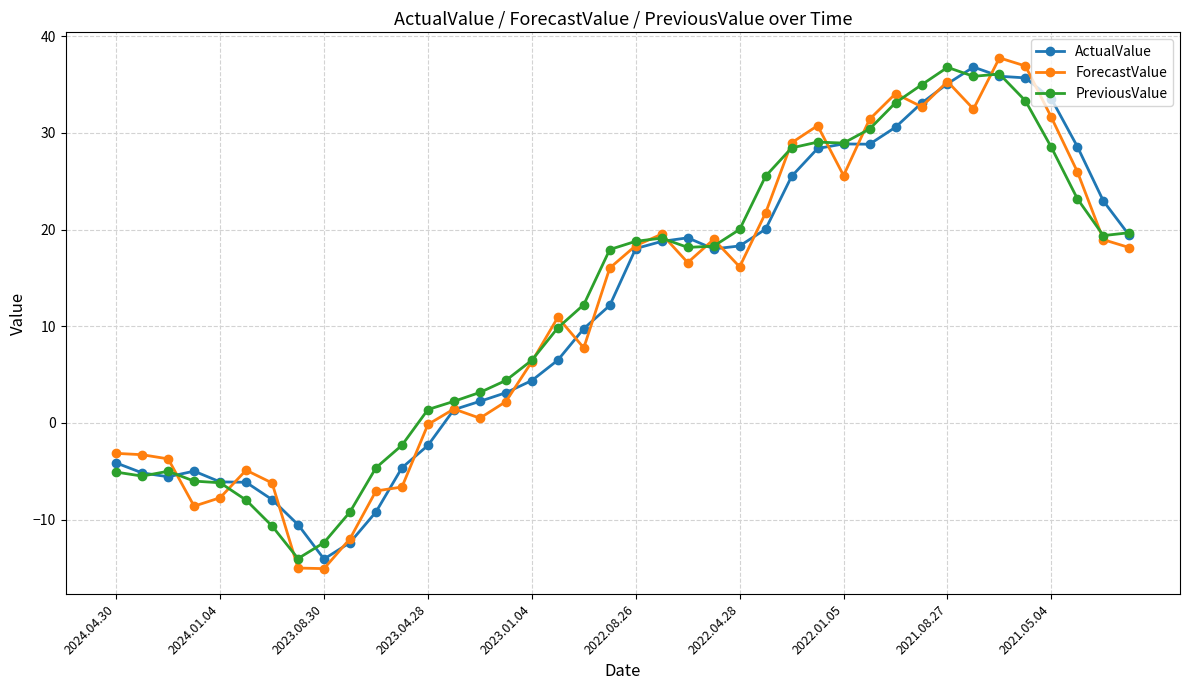

What is the highest value of the ForecastValue series?

37.8